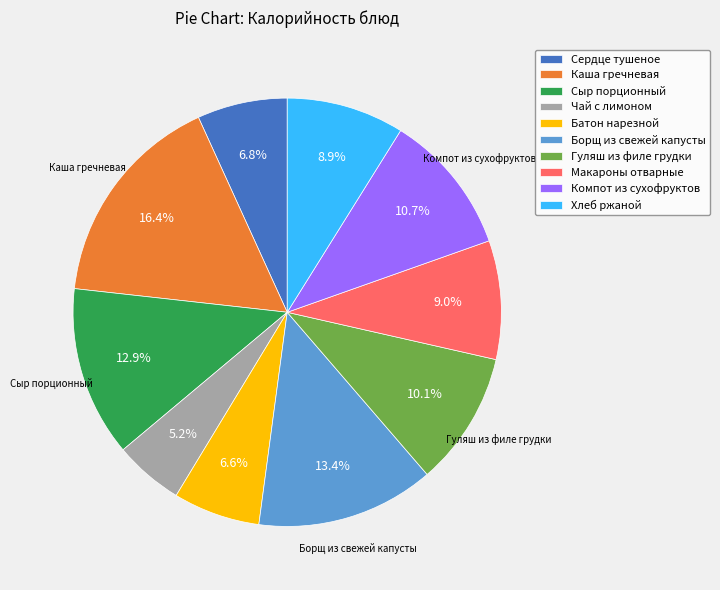

Which slice is the largest?

Каша гречневая